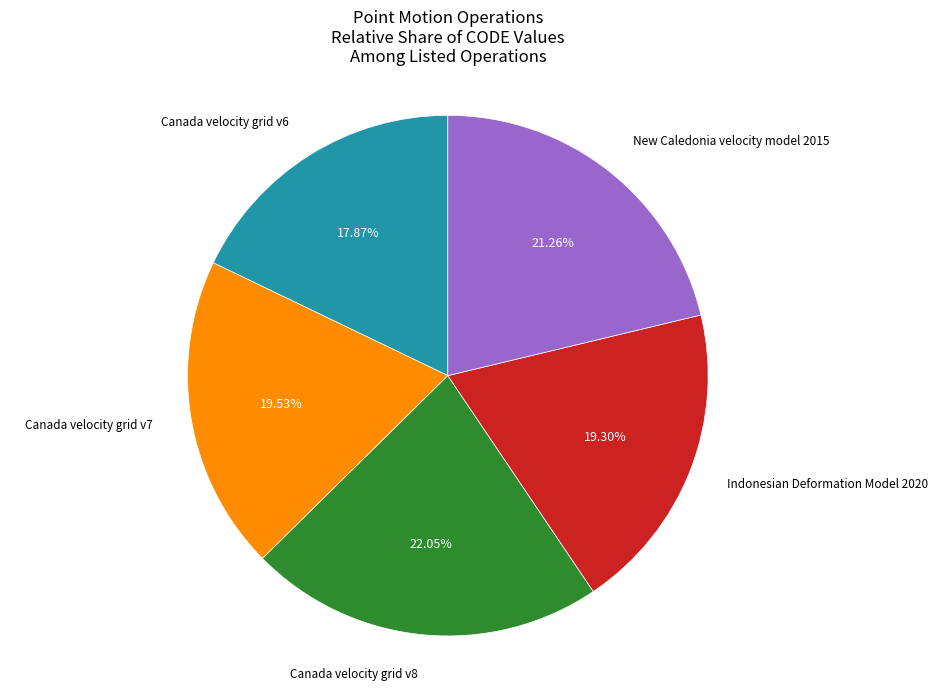

To the nearest percent, what percentage of the pie is Indonesian Deformation Model 2020?

19%